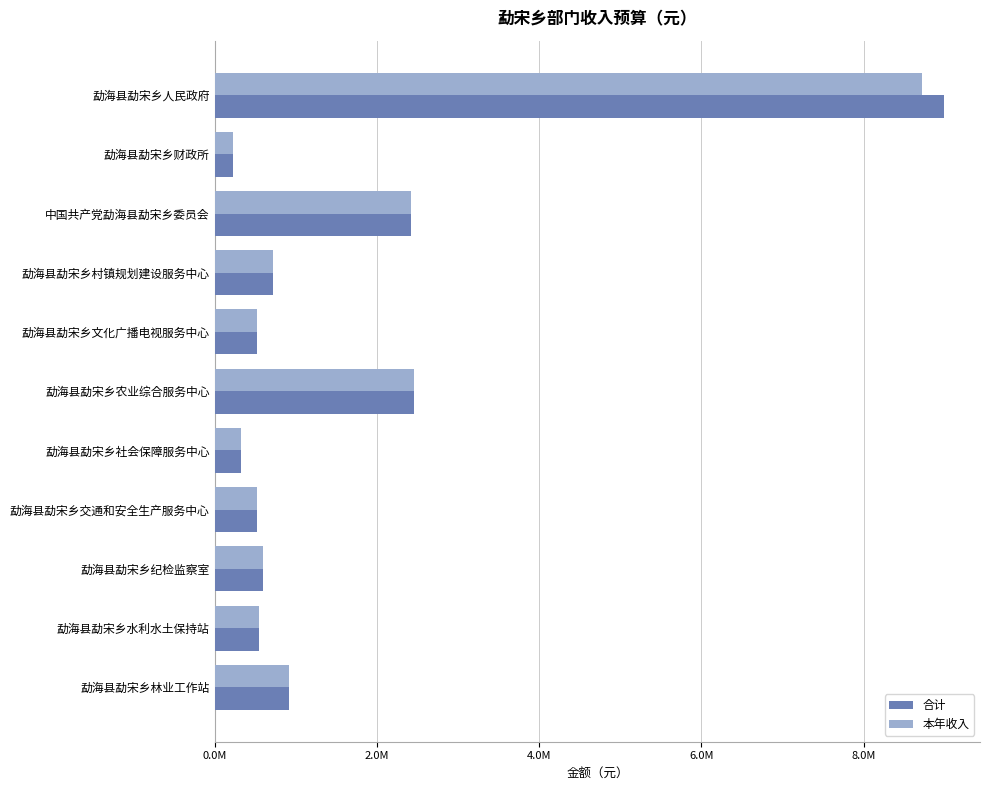

List the series in order of their peak value, highest first.

合计, 本年收入